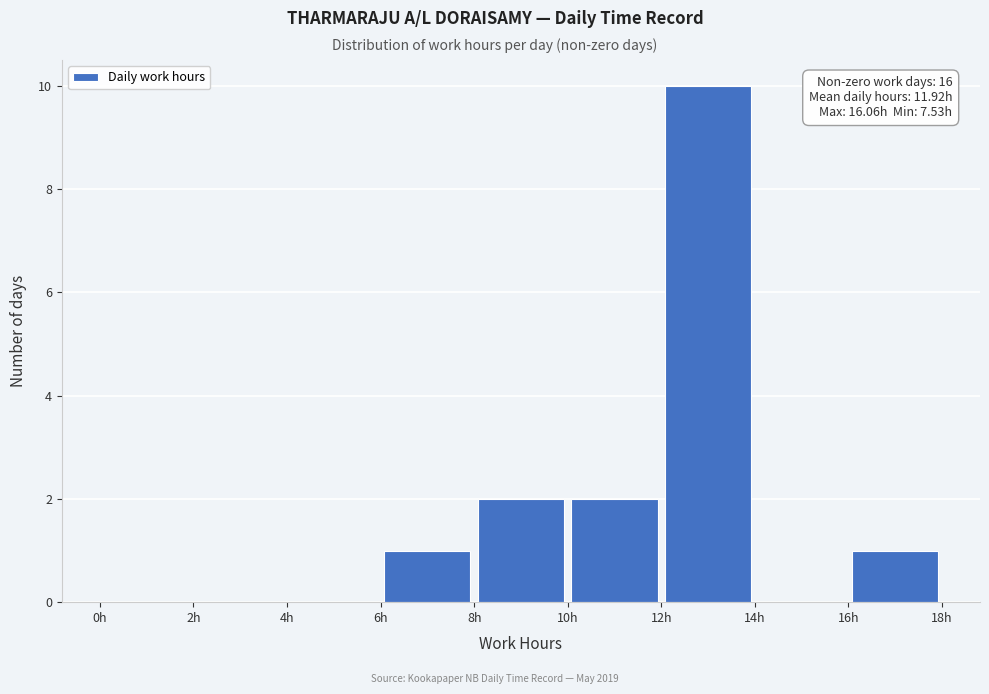

Which range on the x-axis has the tallest bar?

12 to 14